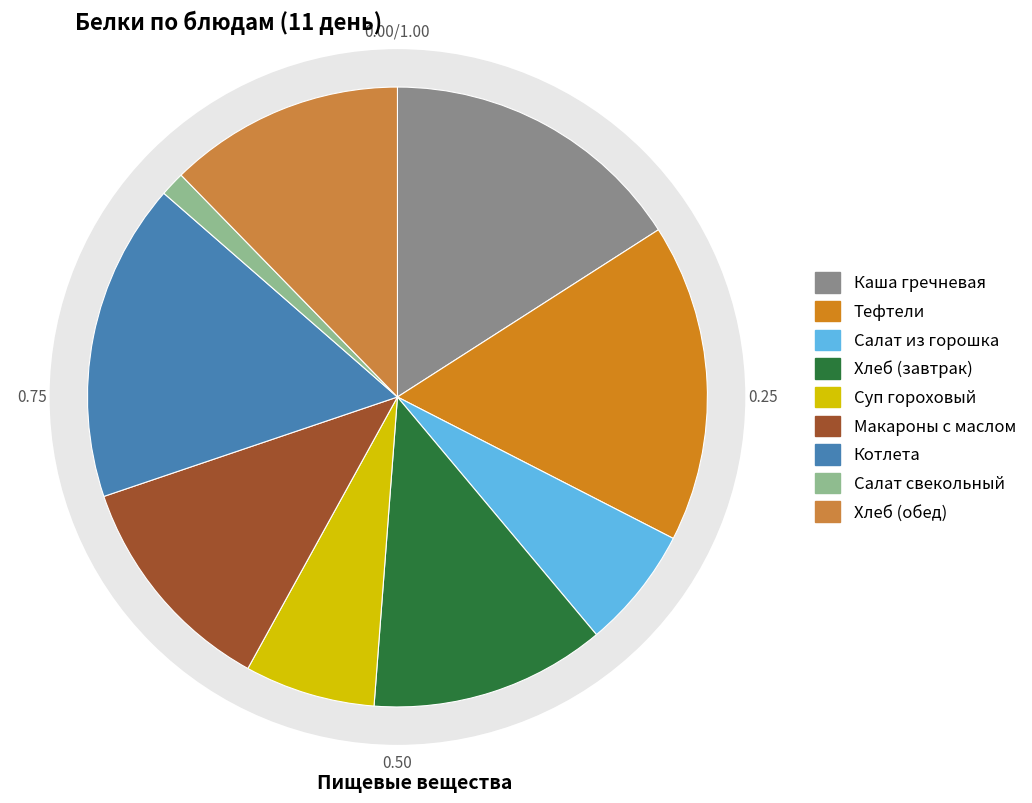

To the nearest percent, what is the difference between the Котлета and Салат из горошка slice percentages?

10%